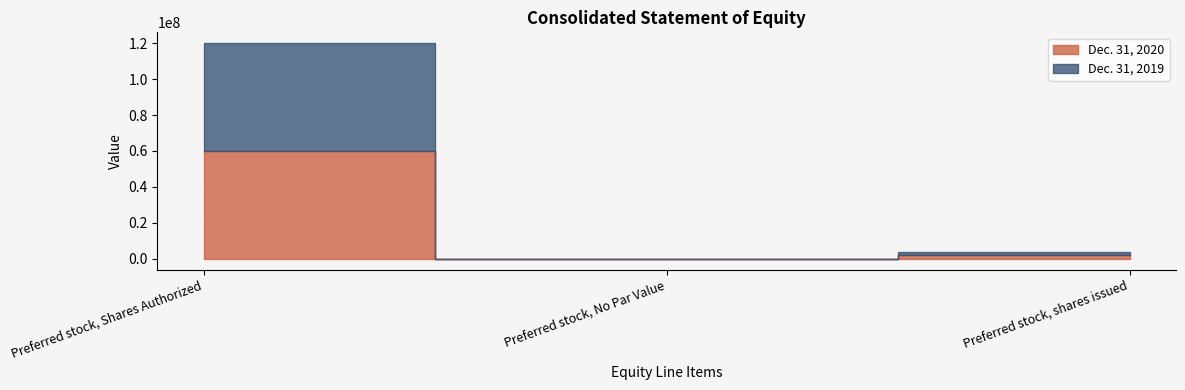

At which category does the chart reach its peak across all series?

Preferred stock, Shares Authorized